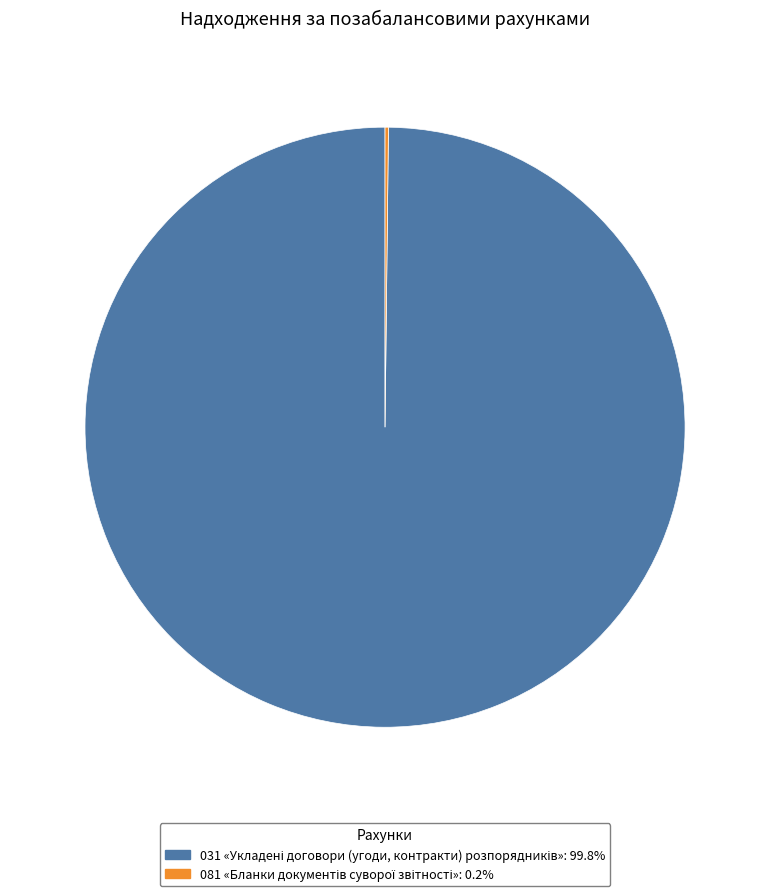

Does any single category account for the majority?

Yes